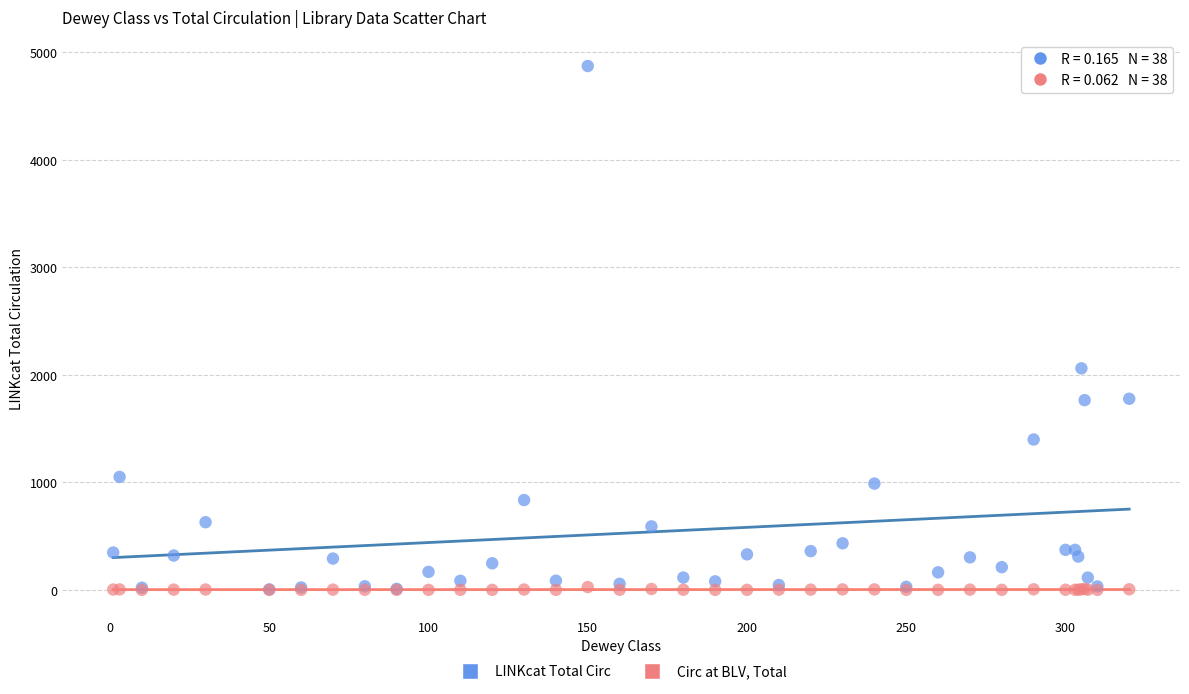

Across all series, what Y value is closest to 2435?

2060